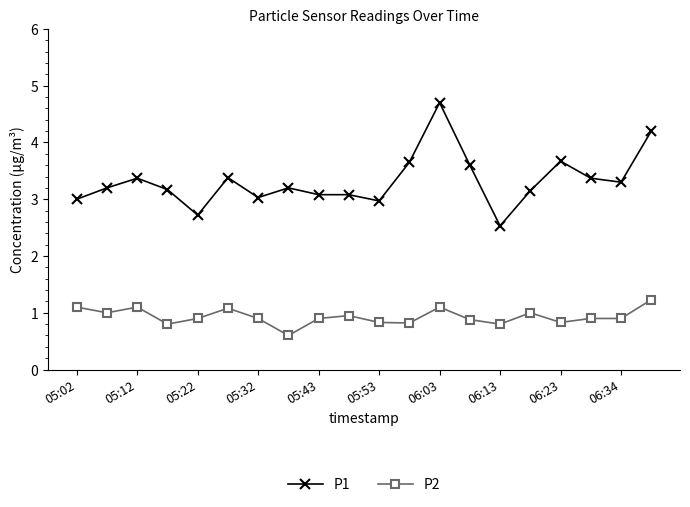

What is the value of the P1 point at the 1st from the left?

3.0